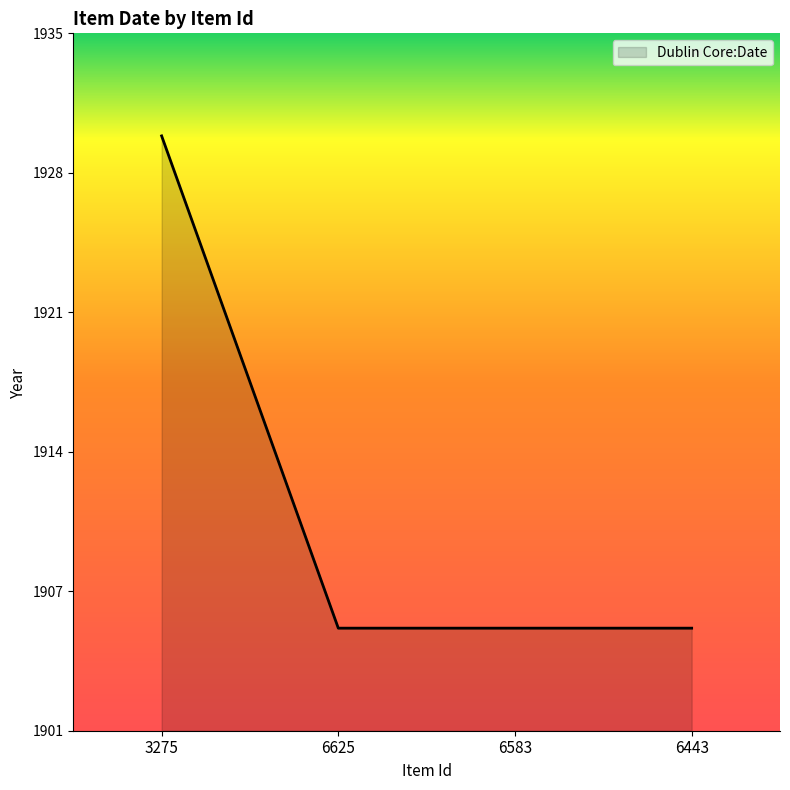

List the labels in order of value, smallest first.

6625, 6583, 6443, 3275